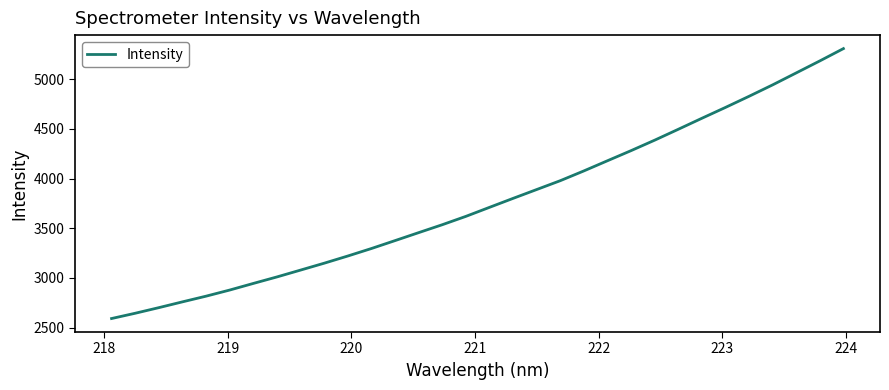

What is the difference between the maximum and minimum values?

2715.1